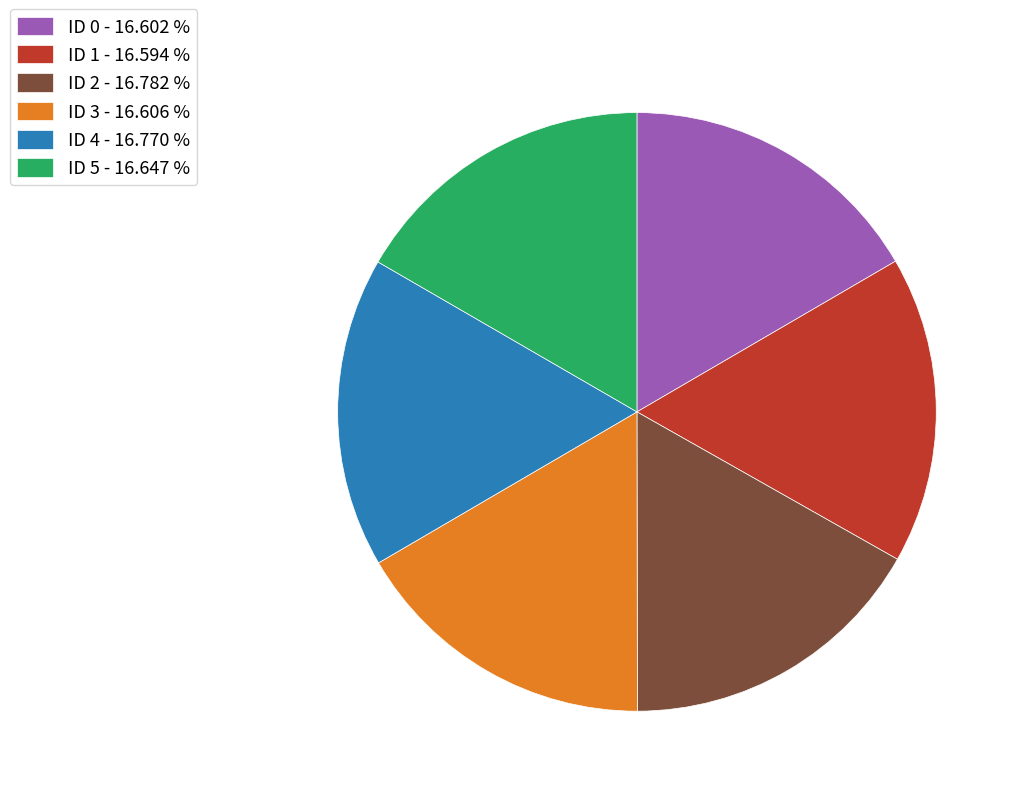

Combined, do ID 0 - 16.602 % and ID 3 - 16.606 % account for over 50%?

No